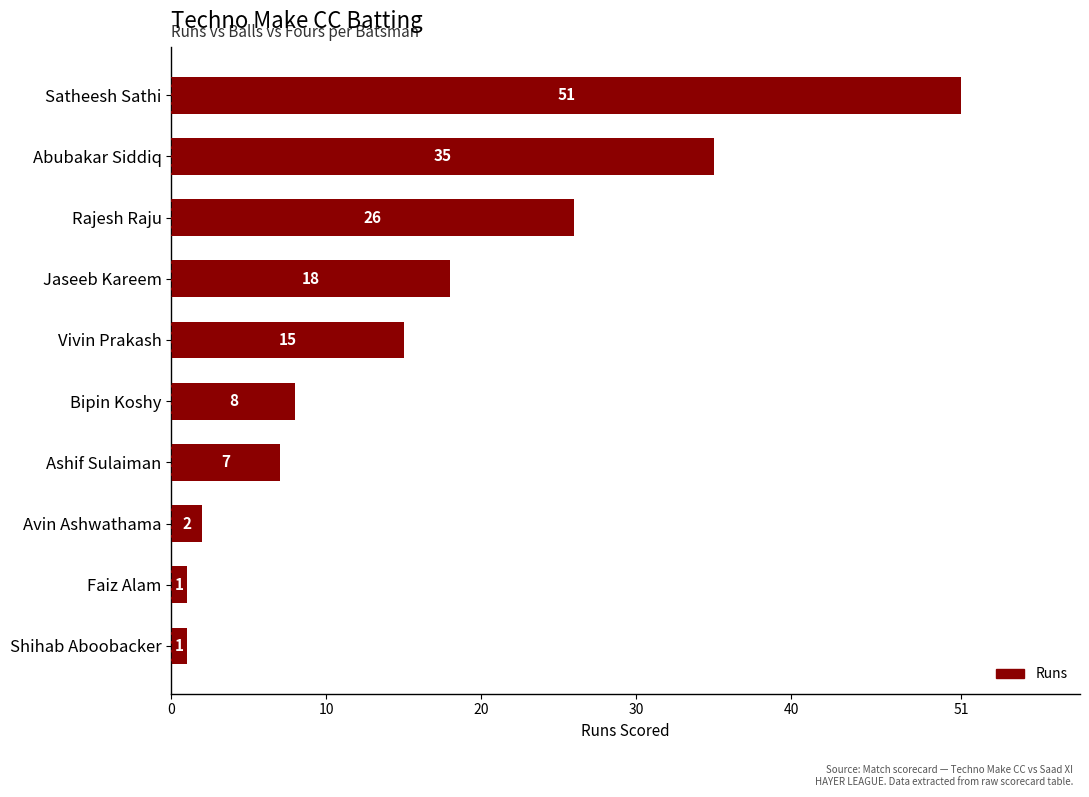

How many data points are less than 15?

5